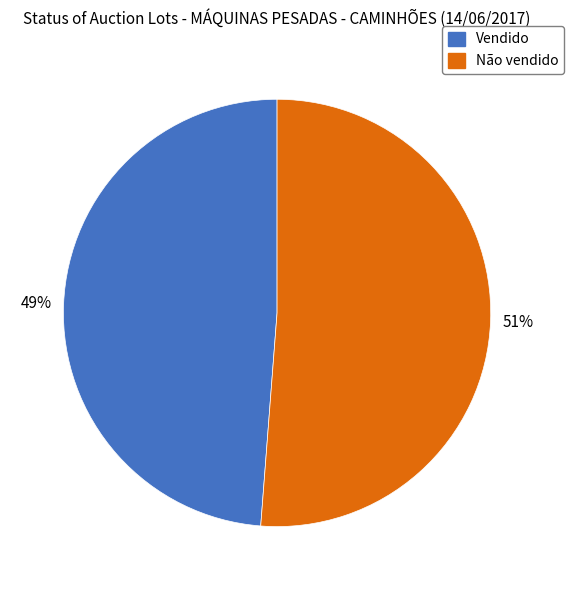

Is there a majority slice in this chart?

Yes